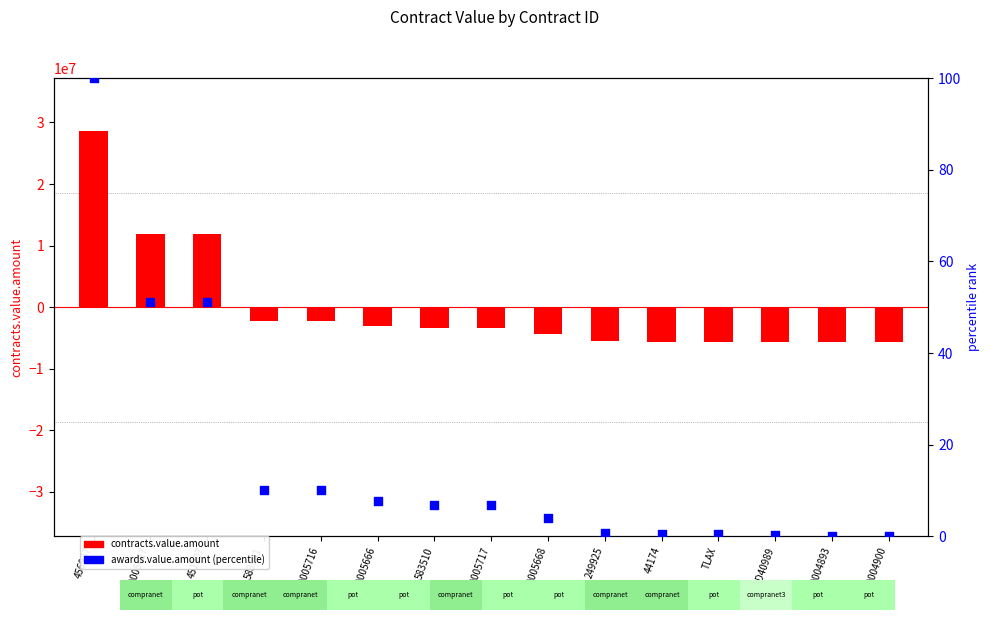

What is the total value across all series at 4600004893?

-5724936.3